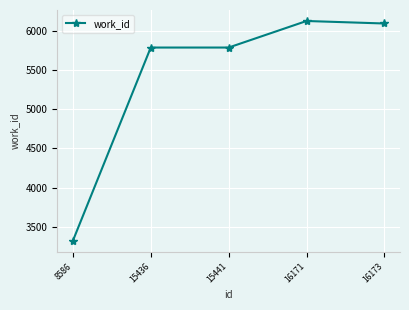

What is the sum of all values?

27113